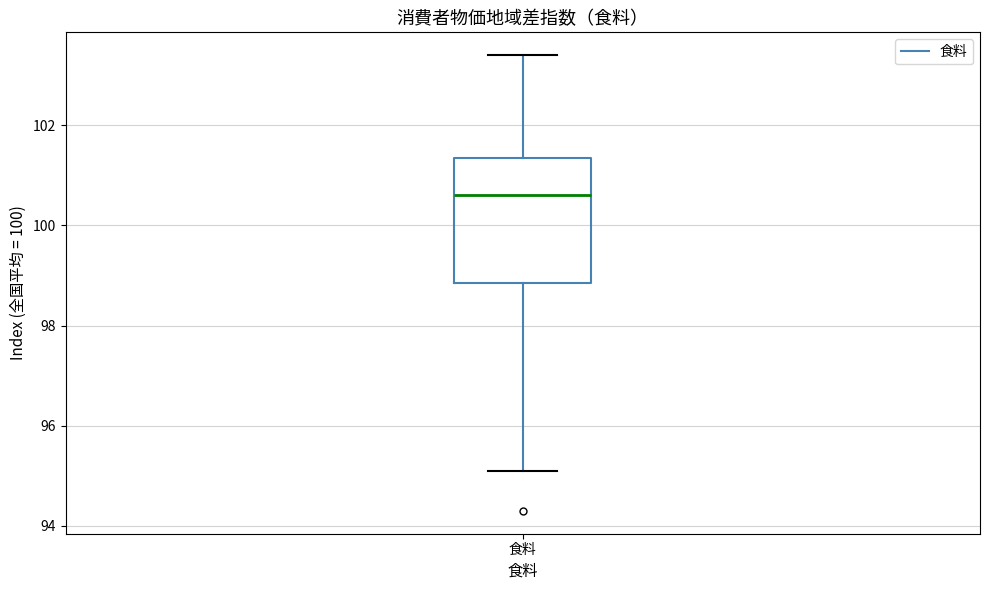

Read this box plot against the y-axis: the position of the median line, the range covered by the box, and the ends of both whiskers. The values are not printed on the chart, so give them approximately, as read against the axis.

median 100.6, box 98.8 to 101.4, whiskers 95.2 to 103.4